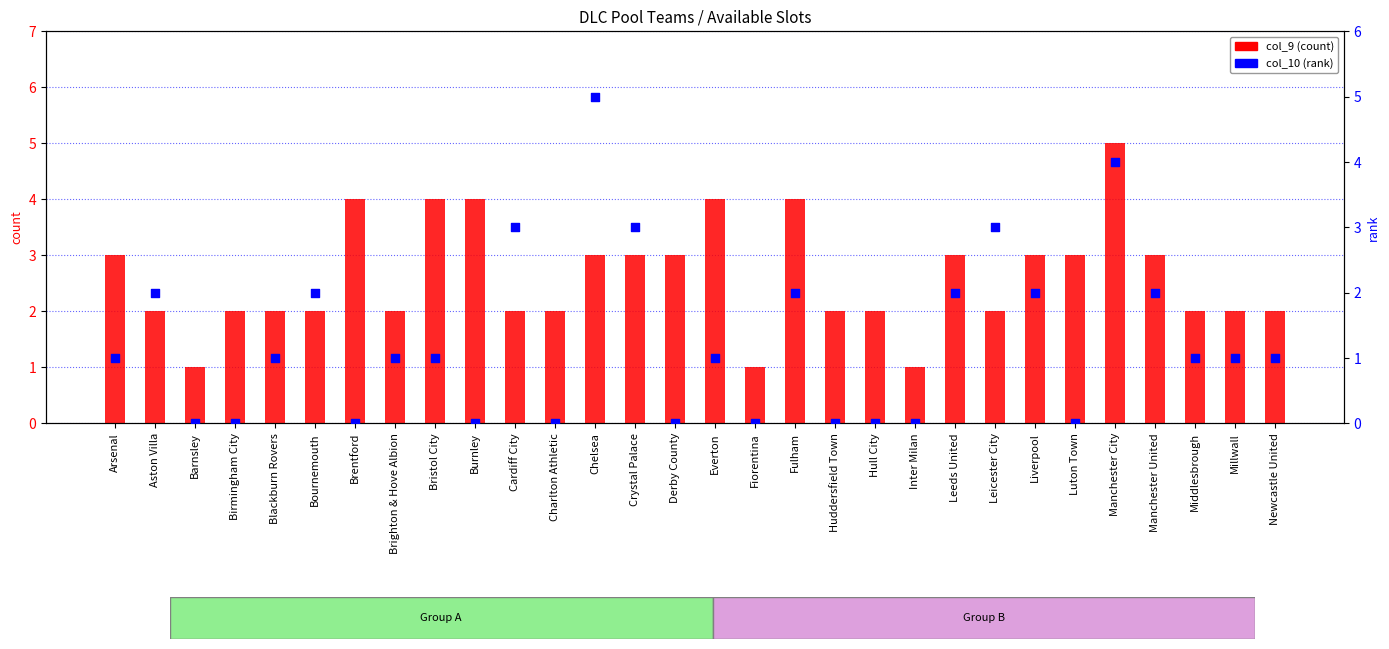

What are all the series names shown in the legend?

col_9 (count), col_10 (rank)